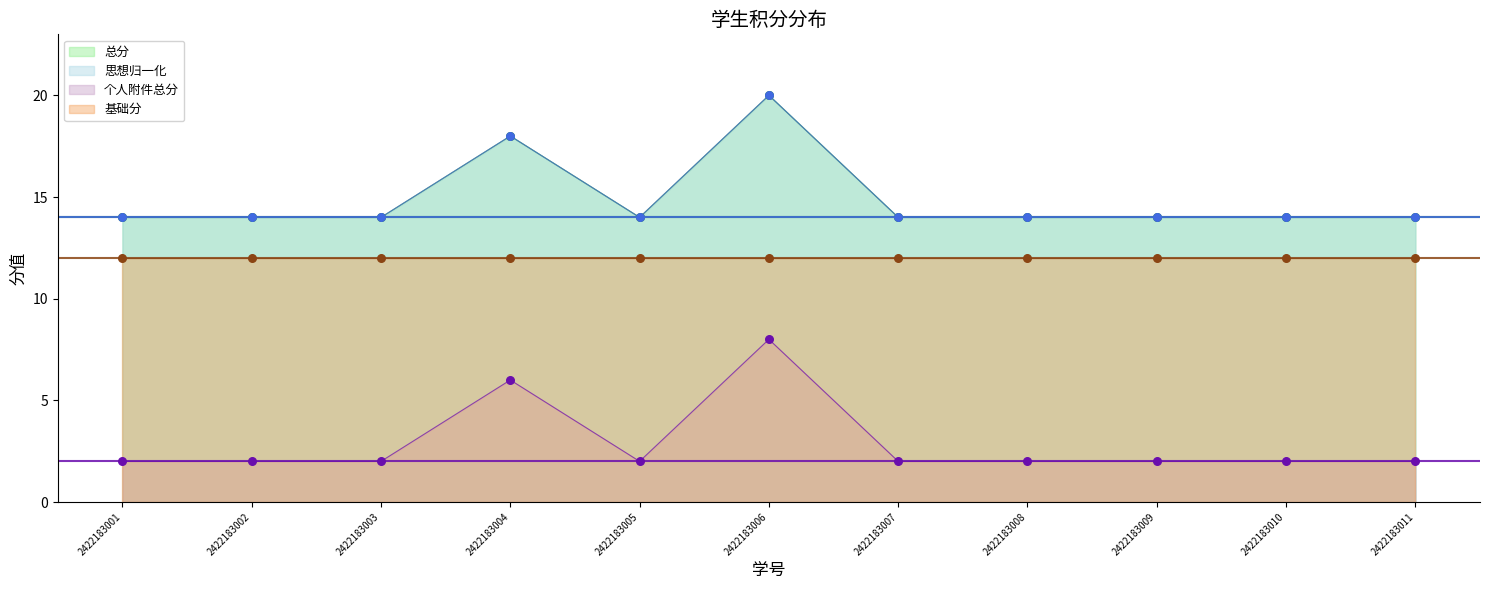

Is the value of 思想归一化 at 2422183003 greater than the value of 个人附件总分 at 2422183002?

No